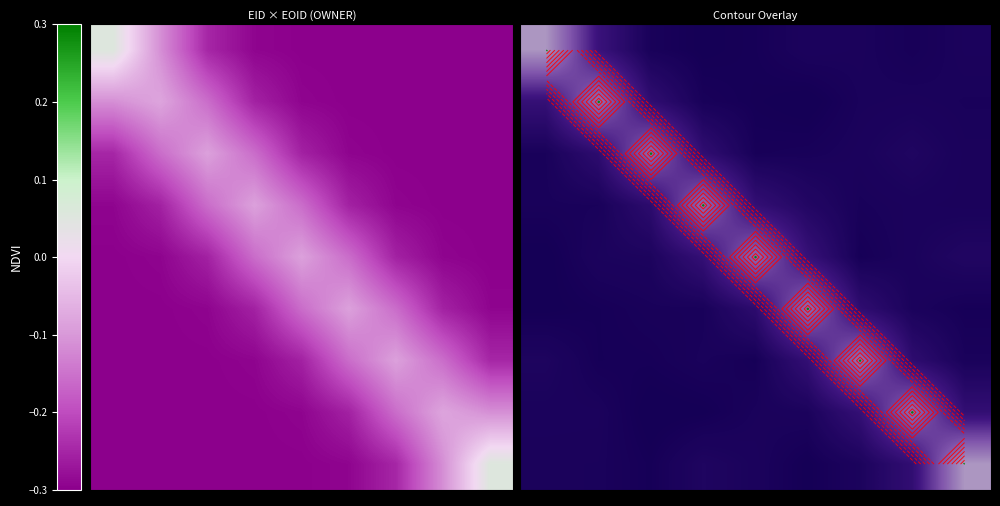

Which has a higher value, 4 or 6?

6